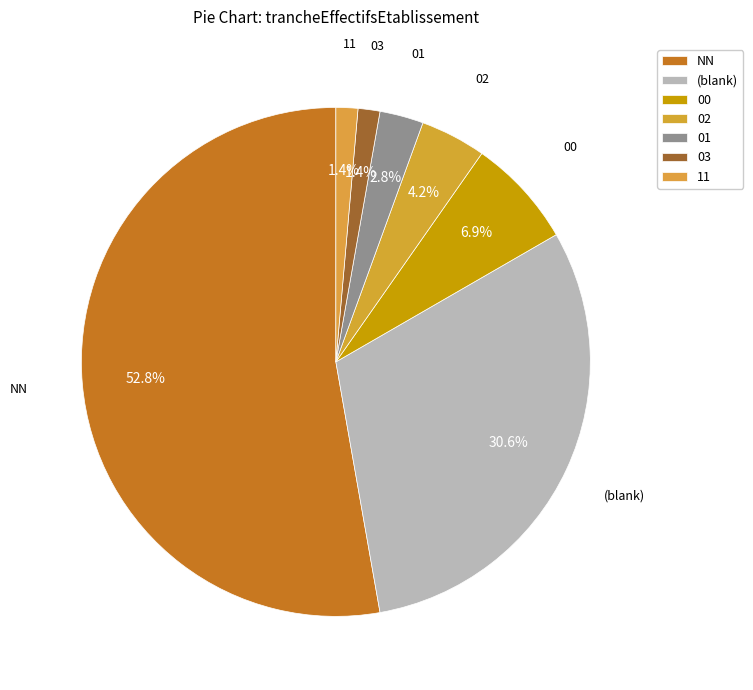

Count the number of slices in the pie.

7